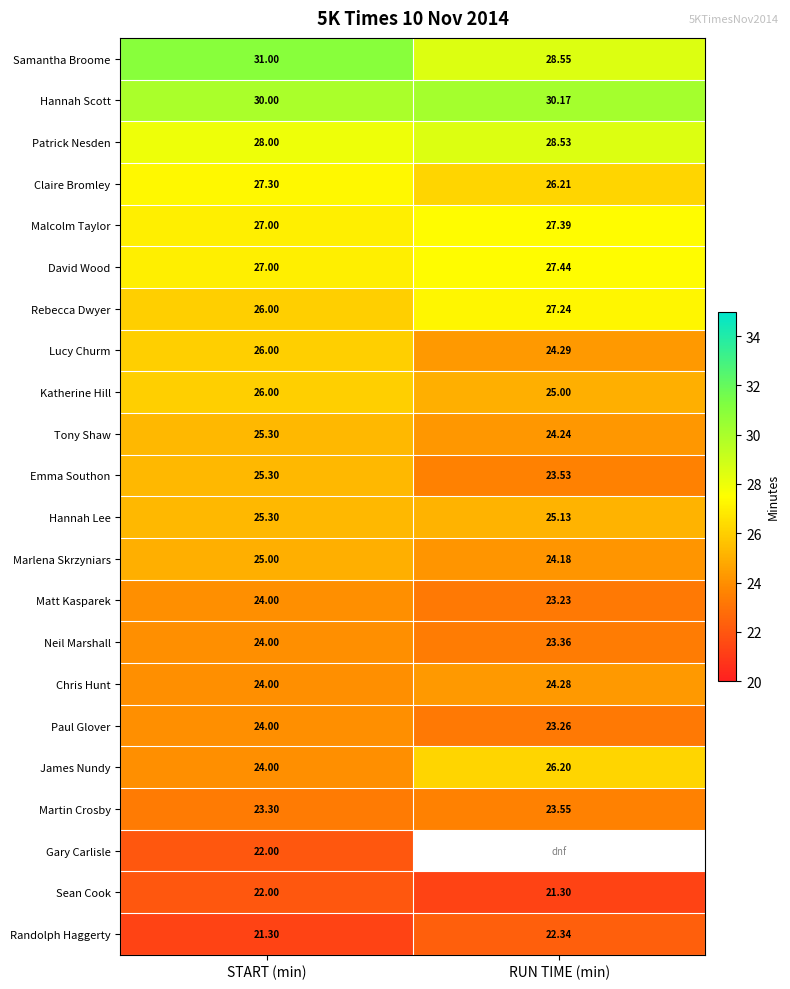

At which category does the chart reach its peak across all series?

START (min)